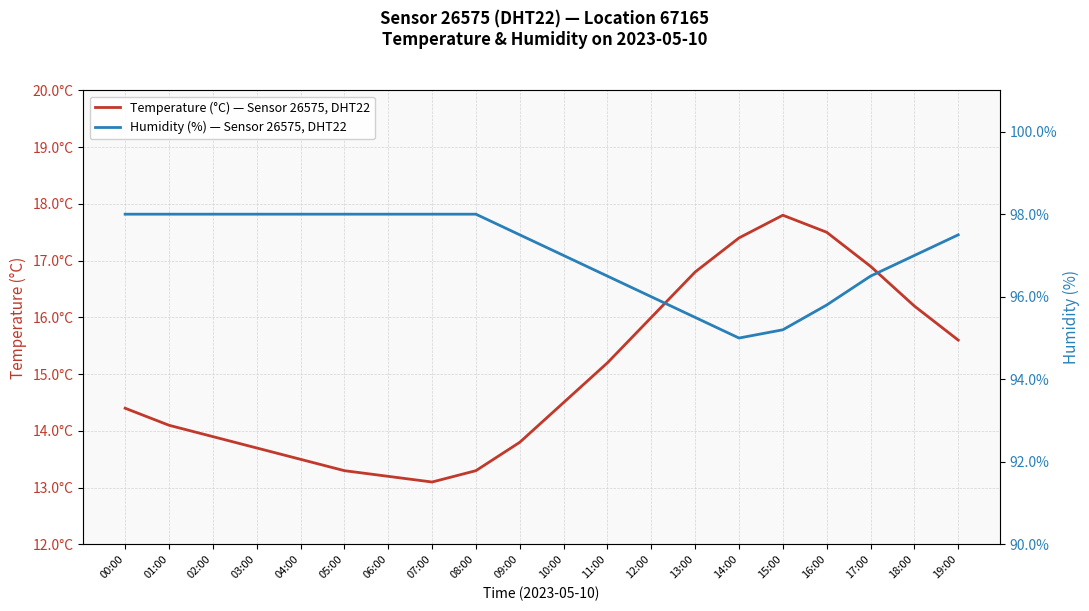

Reading right to left, what are all the values shown in this chart?

Temperature (°C) — Sensor 26575, DHT22: 15.6	16.2	16.9	17.5	17.8	17.4	16.8	16.0	15.2	14.5	13.8	13.3	13.1	13.2	13.3	13.5	13.7	13.9	14.1	14.4
Humidity (%) — Sensor 26575, DHT22: 97.5	97.0	96.5	95.8	95.2	95.0	95.5	96.0	96.5	97.0	97.5	98.0	98.0	98.0	98.0	98.0	98.0	98.0	98.0	98.0